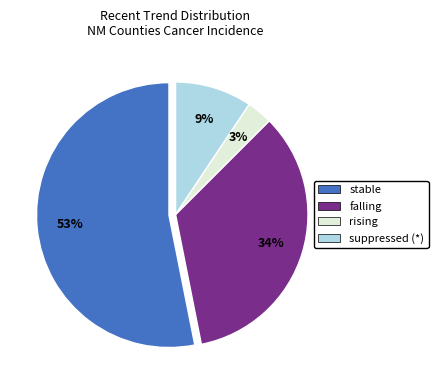

Which category accounts for the majority?

stable